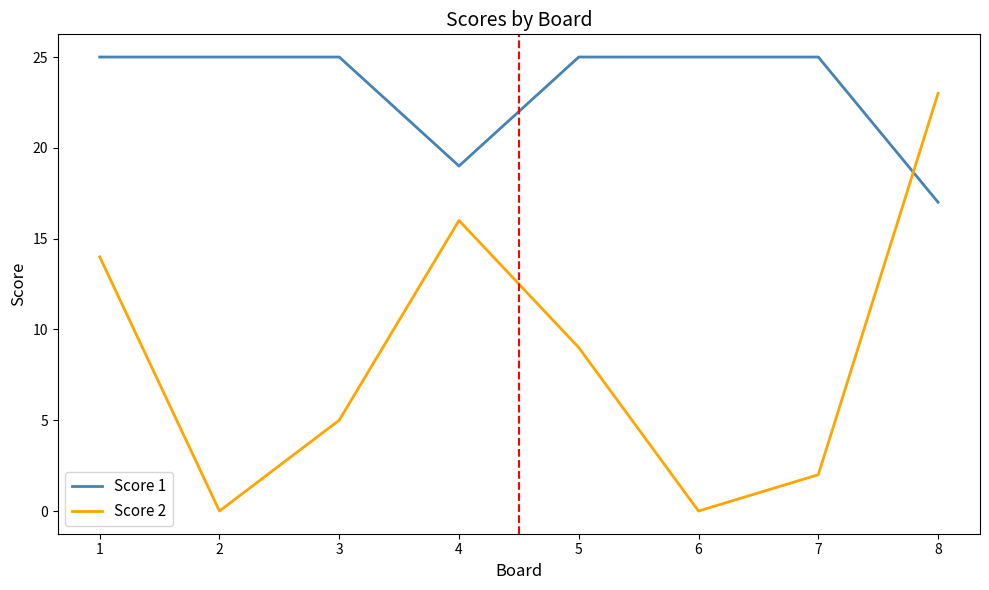

How many interior local valleys does the Score 2 series have?

2